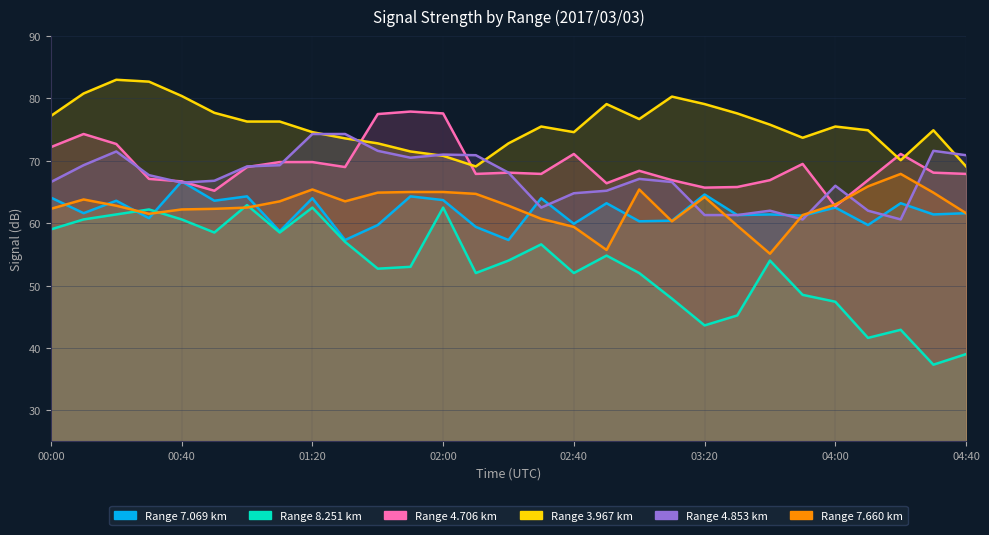

List the labels in order of 4.706 value, smallest first.

04:00, 00:50, 03:20, 03:30, 02:50, 00:40, 03:10, 03:40, 04:10, 00:30, 02:10, 02:30, 04:40, 02:20, 04:30, 03:00, 01:00, 01:30, 03:50, 01:10, 01:20, 02:40, 04:20, 00:00, 00:20, 00:10, 01:40, 02:00, 01:50